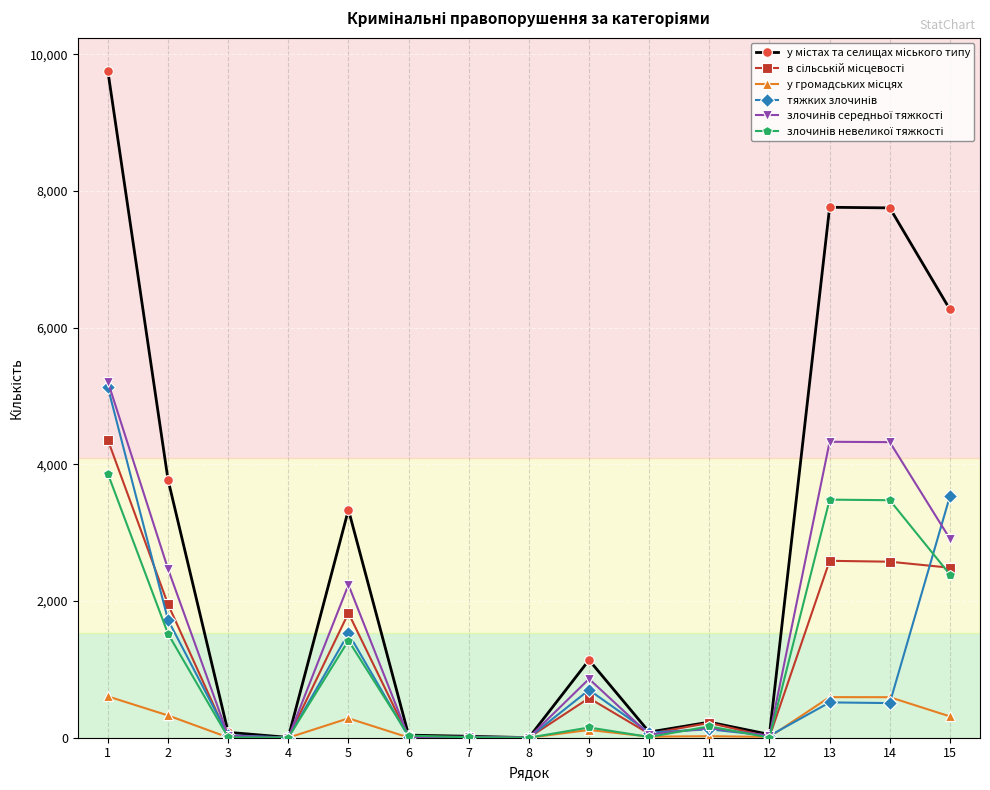

Rank the series by their maximum value, from lowest to highest.

у громадських місцях, злочинів невеликої тяжкості, в сільській місцевості, тяжких злочинів, злочинів середньої тяжкості, у містах та селищах міського типу